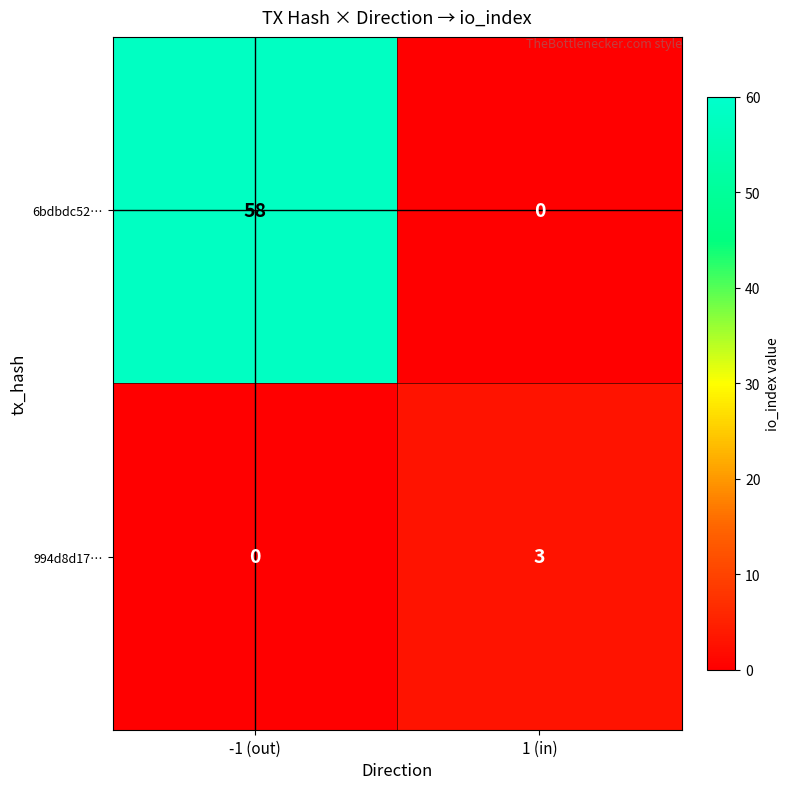

Count the number of categories in the chart.

2